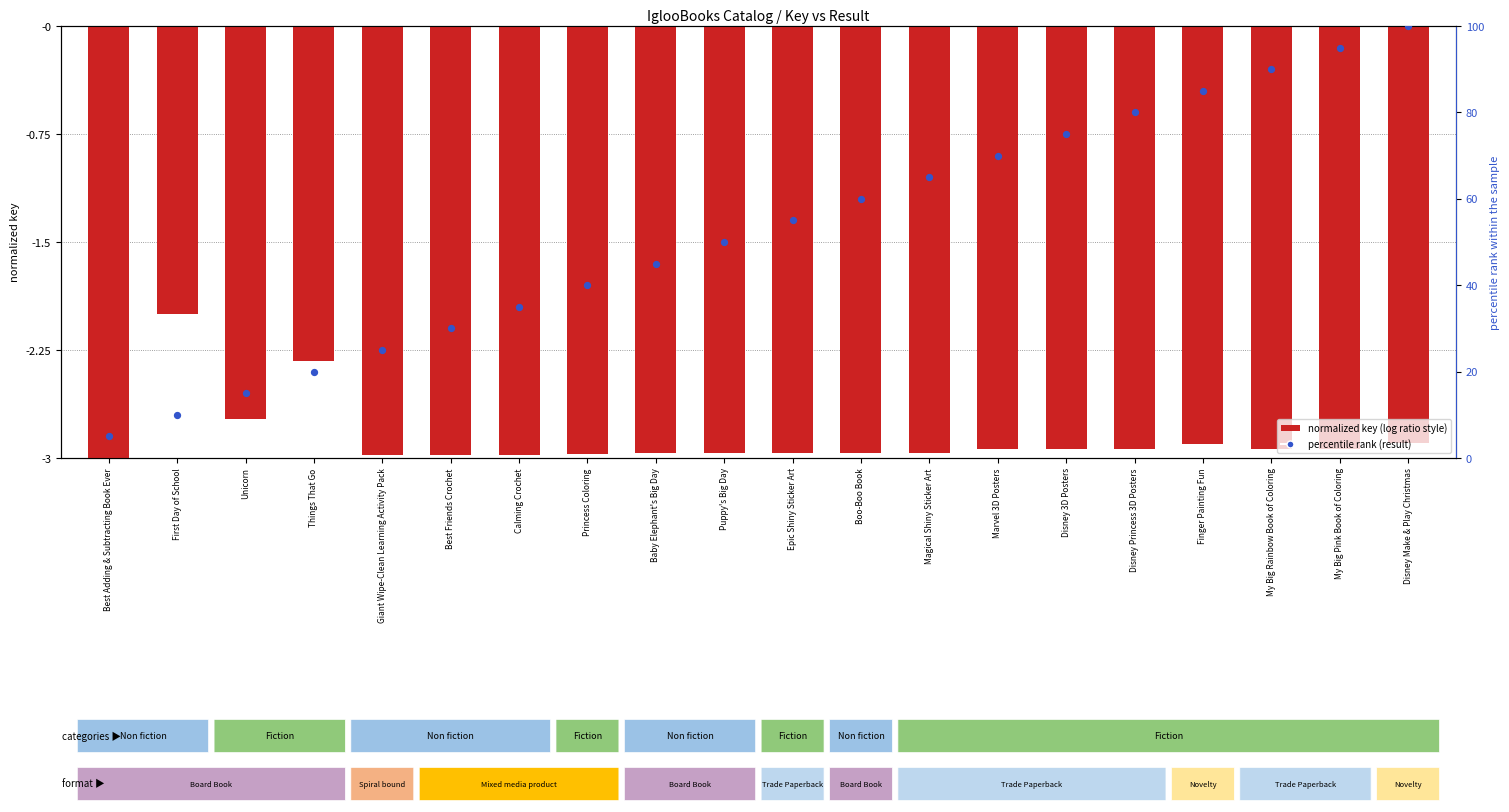

What are all the series names shown in the legend?

normalized key (log ratio style), percentile rank (result)